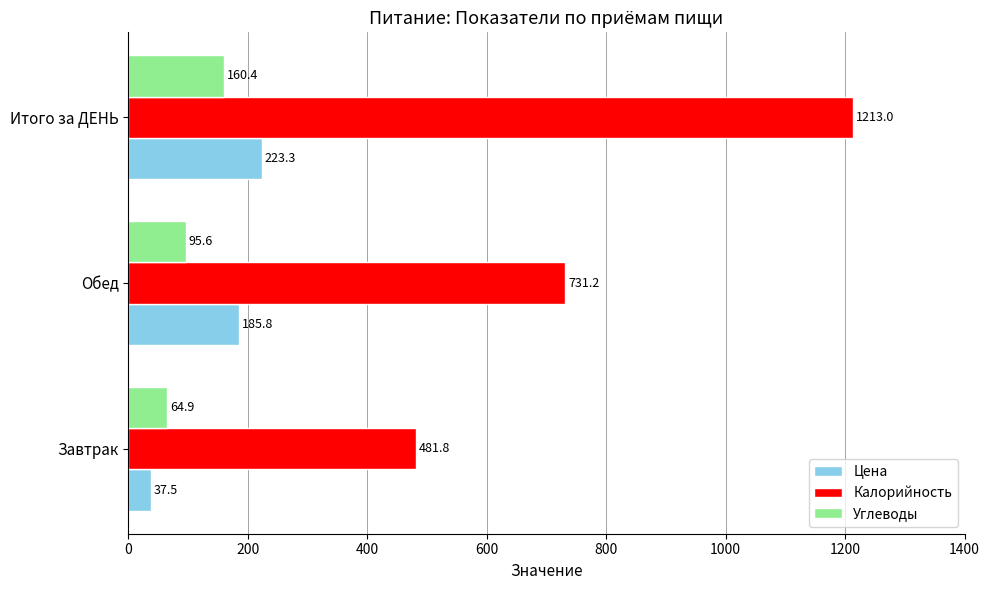

At how many categories does at least one series exceed 189?

3